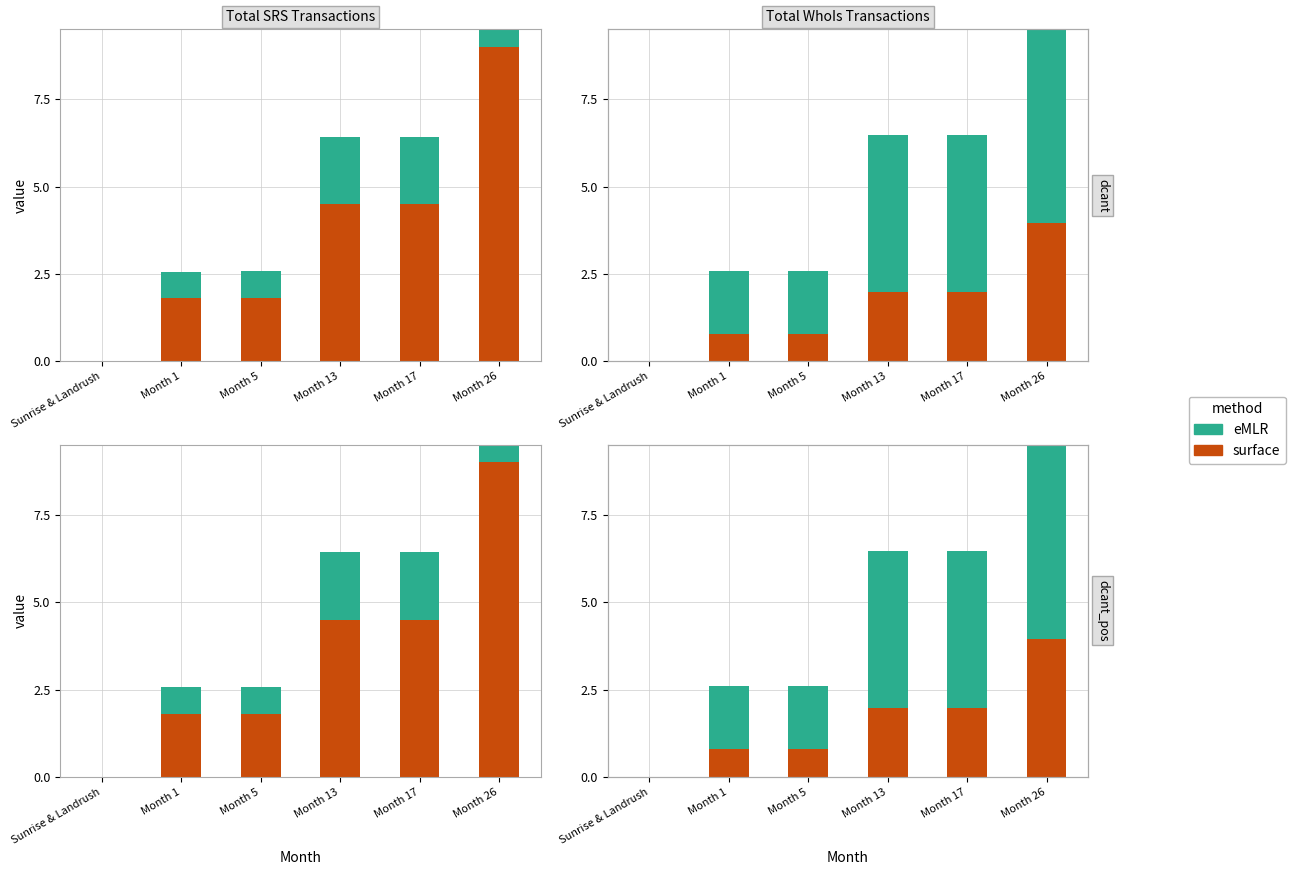

How many bars are there in each group?

2